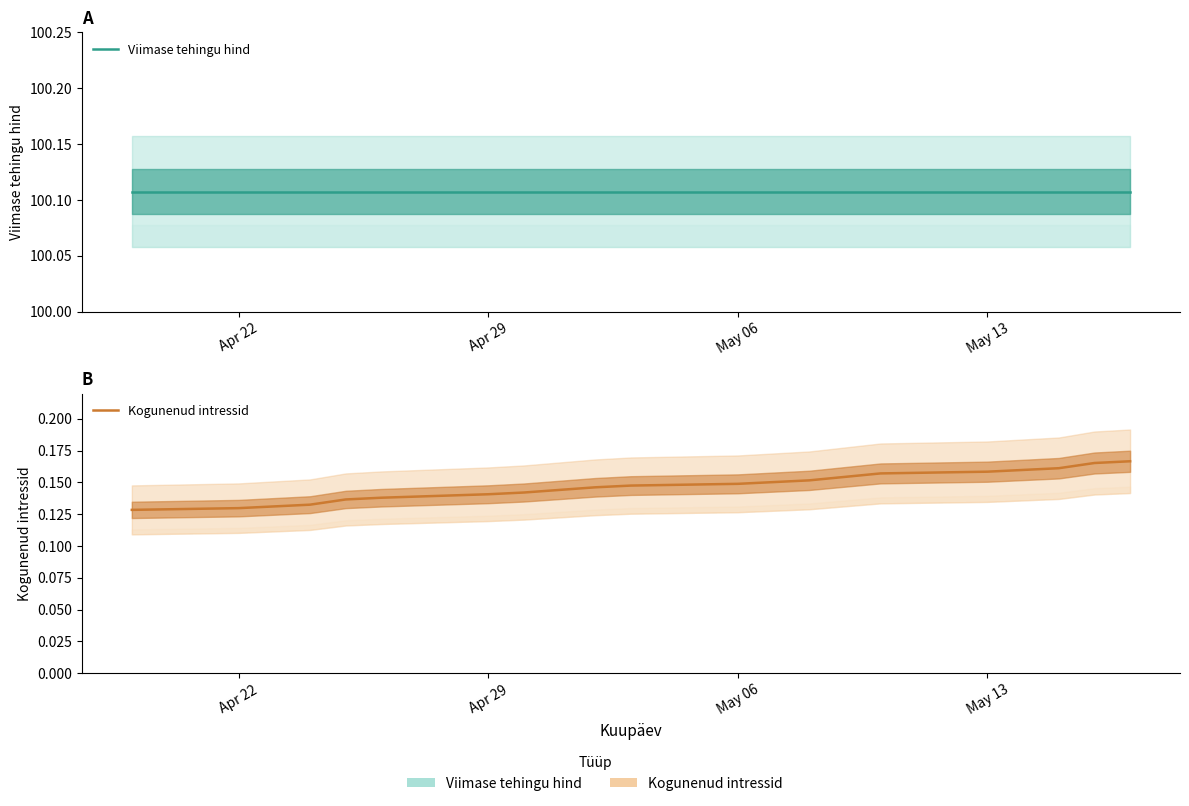

What is the value of the Kogunenud intressid point at the 17th from the left?

0.2